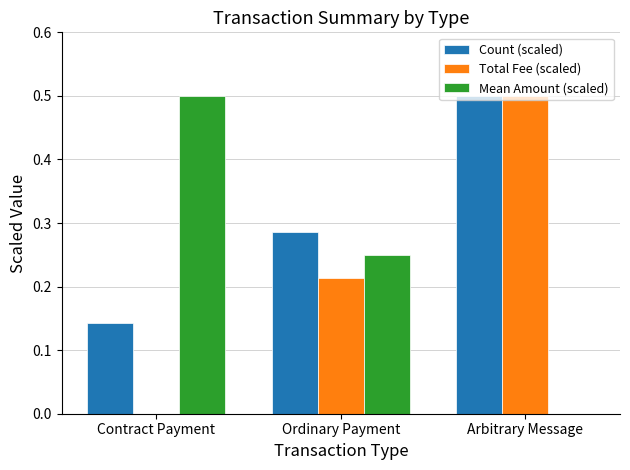

What is the highest value of the Total Fee (scaled) series?

0.5